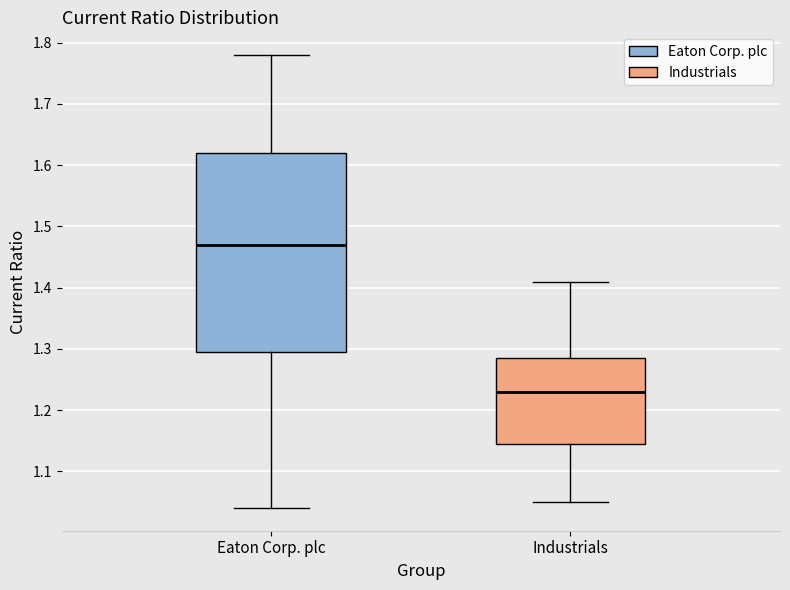

Reading left to right, transcribe this box plot: for each box, give where its median line is, the range the box spans, and where its two whiskers end, as read against the y-axis. The values are not printed on the chart, so give them approximately, as read against the axis.

Eaton Corp. plc: median 1.47, box 1.30 to 1.62, whiskers 1.04 to 1.78
Industrials: median 1.23, box 1.15 to 1.29, whiskers 1.05 to 1.41